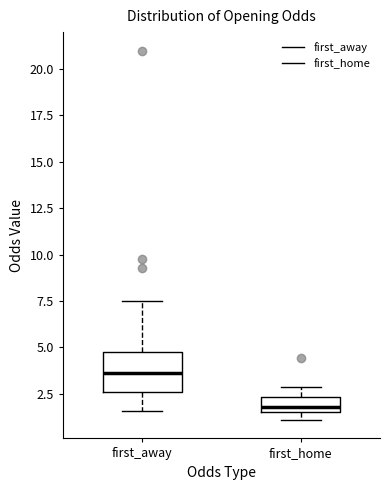

Reading left to right, read every box against the y-axis: the position of its median line, the range the box covers, and the ends of its whiskers. The values are not printed on the chart, so give them approximately, as read against the axis.

first_away: median 3.5, box 2.5 to 4.5, whiskers 1.5 to 7.5
first_home: median 2.0, box 1.5 to 2.5, whiskers 1.0 to 3.0